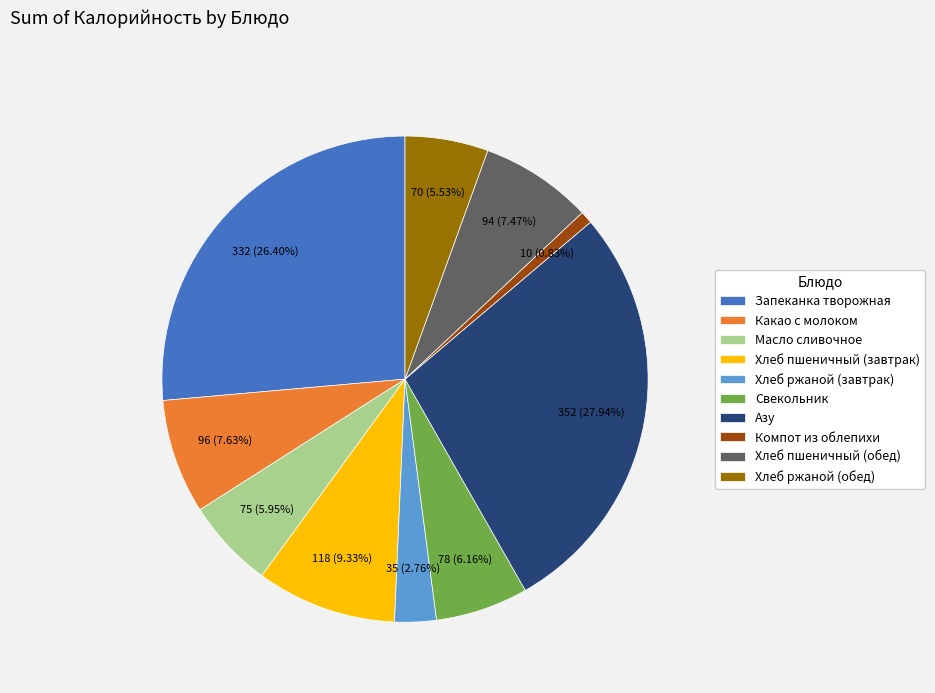

Is there any slice that represents more than half of the pie?

No